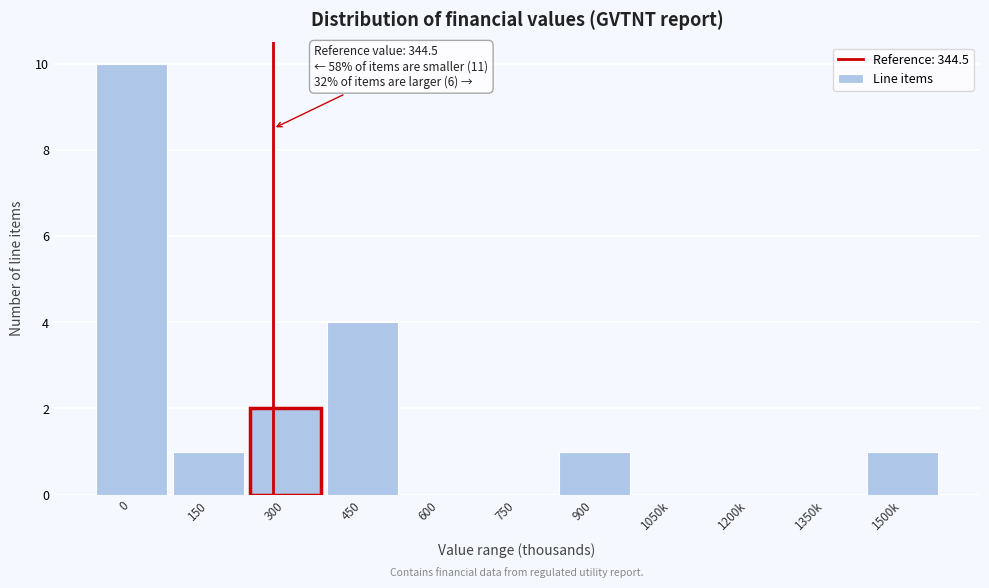

Reading right to left, what are all the values shown in this chart?

1500k=1	1350k=0	1200k=0	1050k=0	900=1	750=0	600=0	450=4	300=2	150=1	0=10